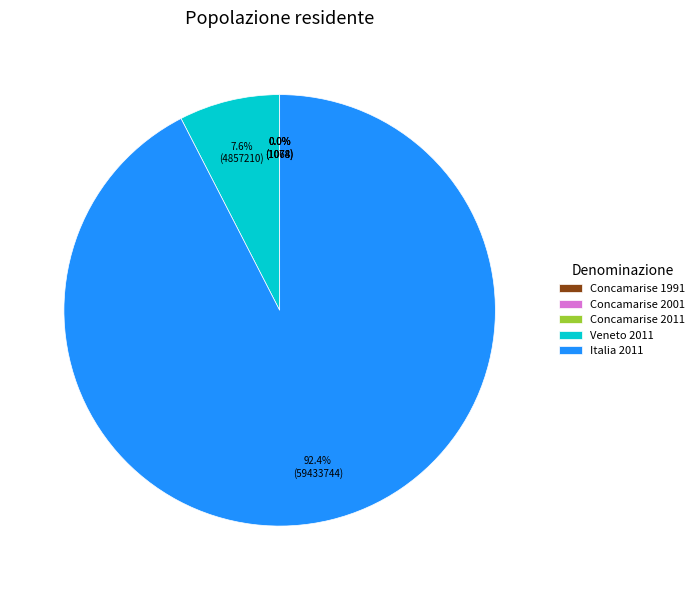

Is it true that Veneto 2011 is 17% of the pie?

False